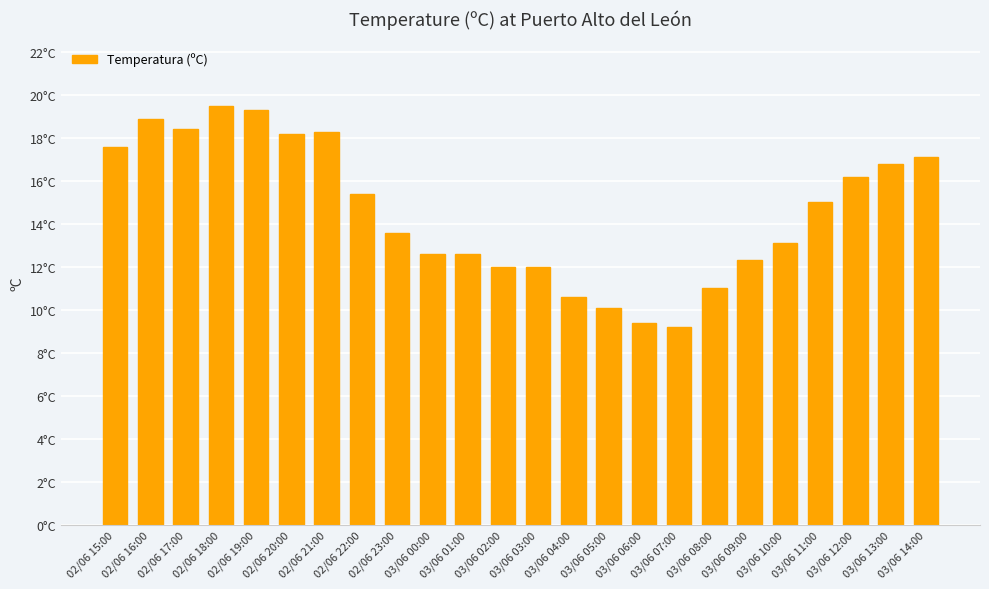

What is the change in value from 02/06 22:00 to 03/06 00:00?

-2.8